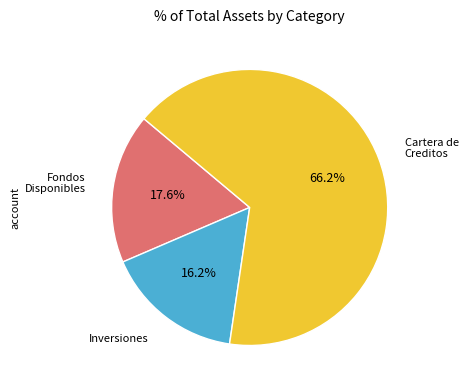

Approximately how many times larger is the value at Cartera de Creditos compared to Fondos Disponibles?

3.8